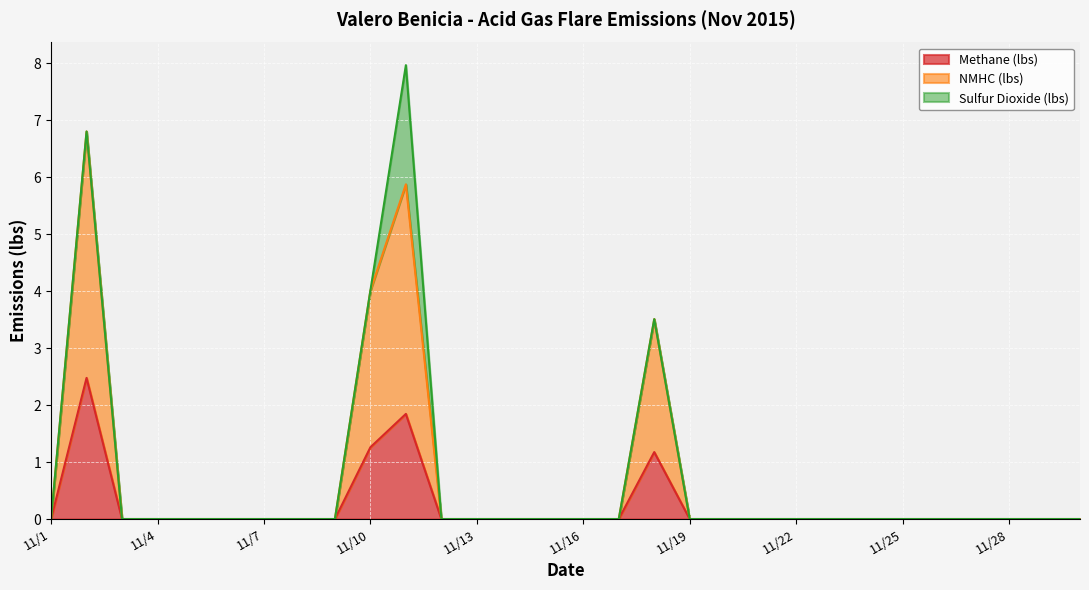

Between 11/7 and 11/23, which is larger?

11/7